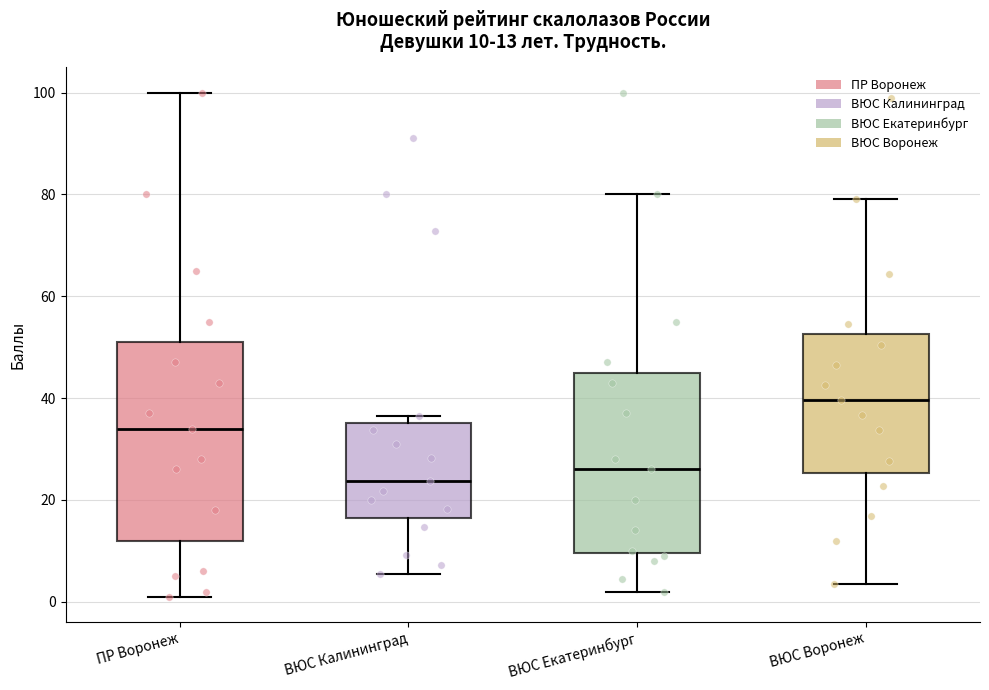

Which box is the tallest, from its lower edge to its upper edge?

ПР Воронеж